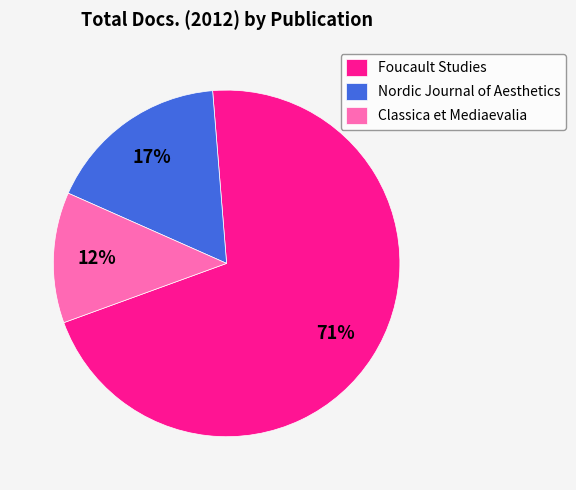

To the nearest percent, what percentage of the pie is Nordic Journal of Aesthetics?

17%